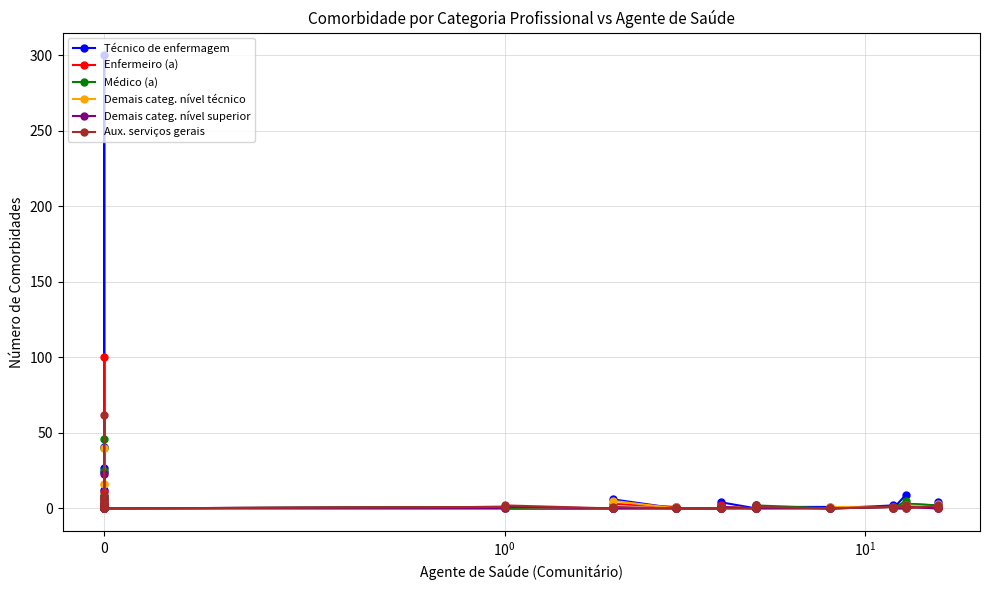

How many times do Enfermeiro (a) and Demais categ. nível superior cross each other?

1